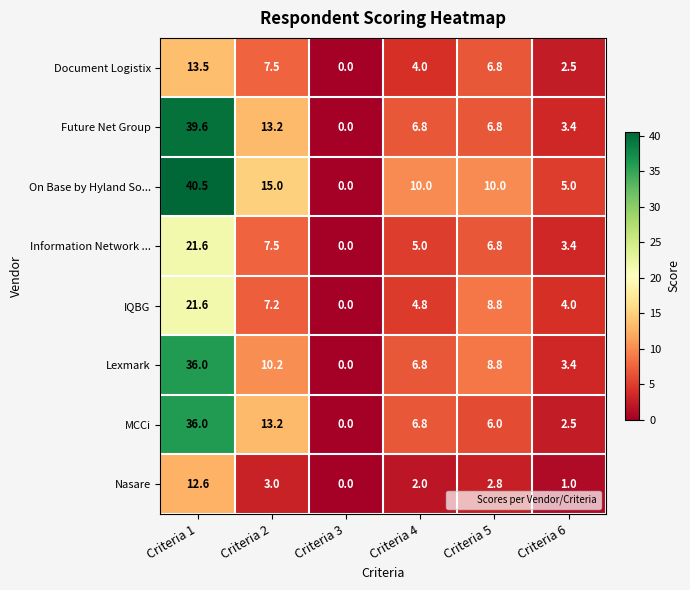

True or false: Nasare has a value of 0.8 at Criteria 5.

False